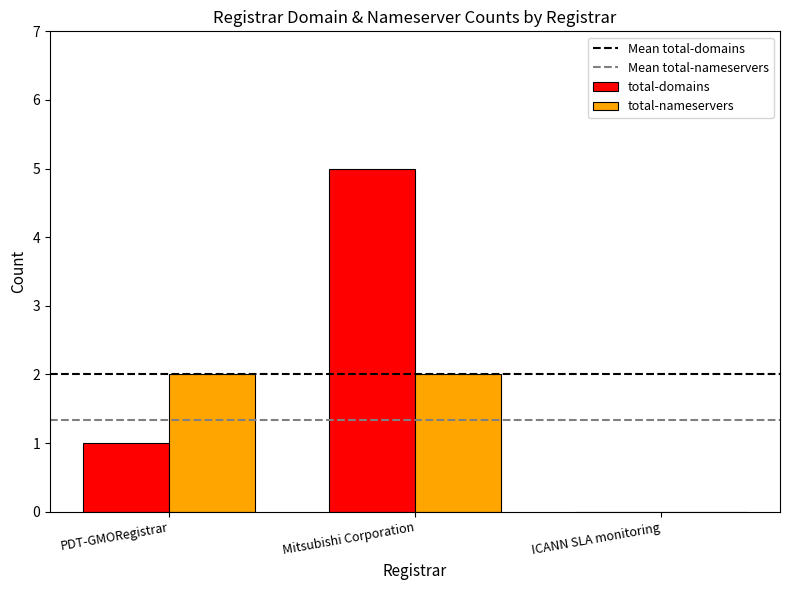

How many groups of bars are there?

3